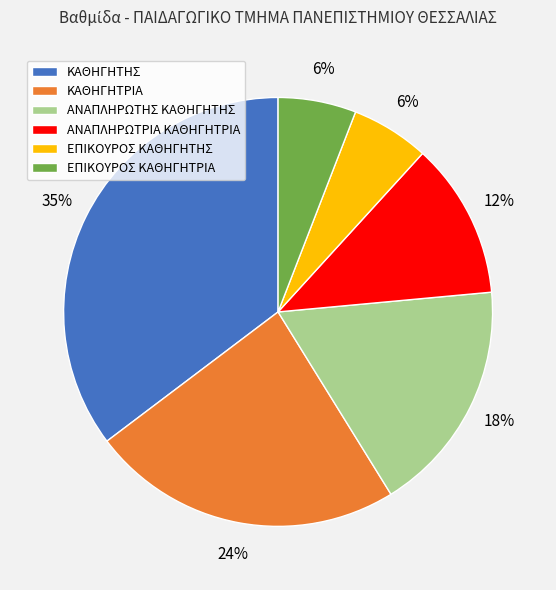

To the nearest percent, what is the average slice percentage?

17%